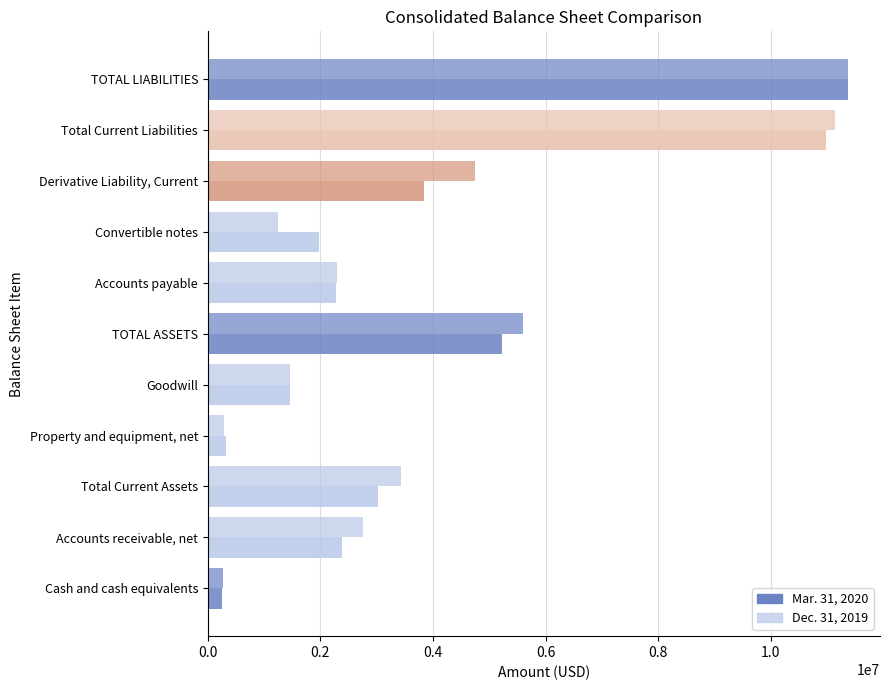

At how many categories does at least one series exceed 6656395?

2